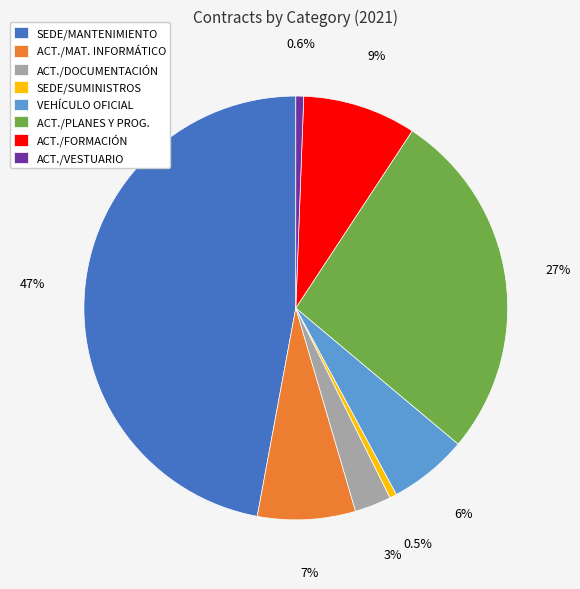

How many segments does this pie chart have?

8